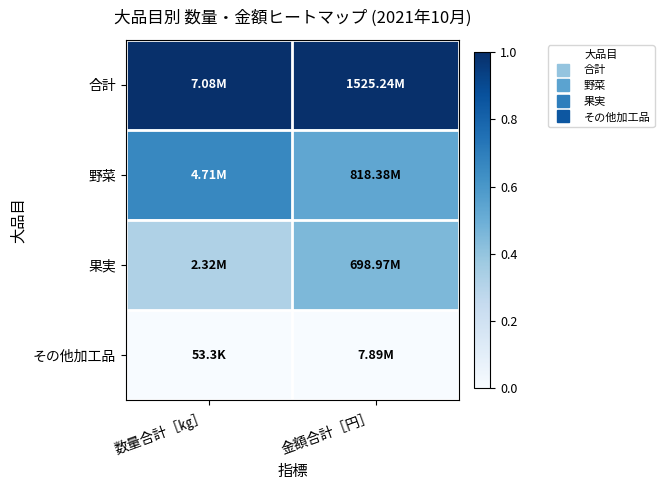

At 金額合計［円］, list the series in order from largest to smallest.

合計, 野菜, 果実, その他加工品